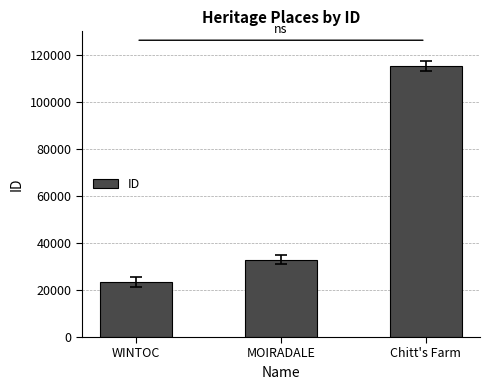

Reading left to right, extract all data points from this chart.

WINTOC=23399	MOIRADALE=32929	Chitt's Farm=115217